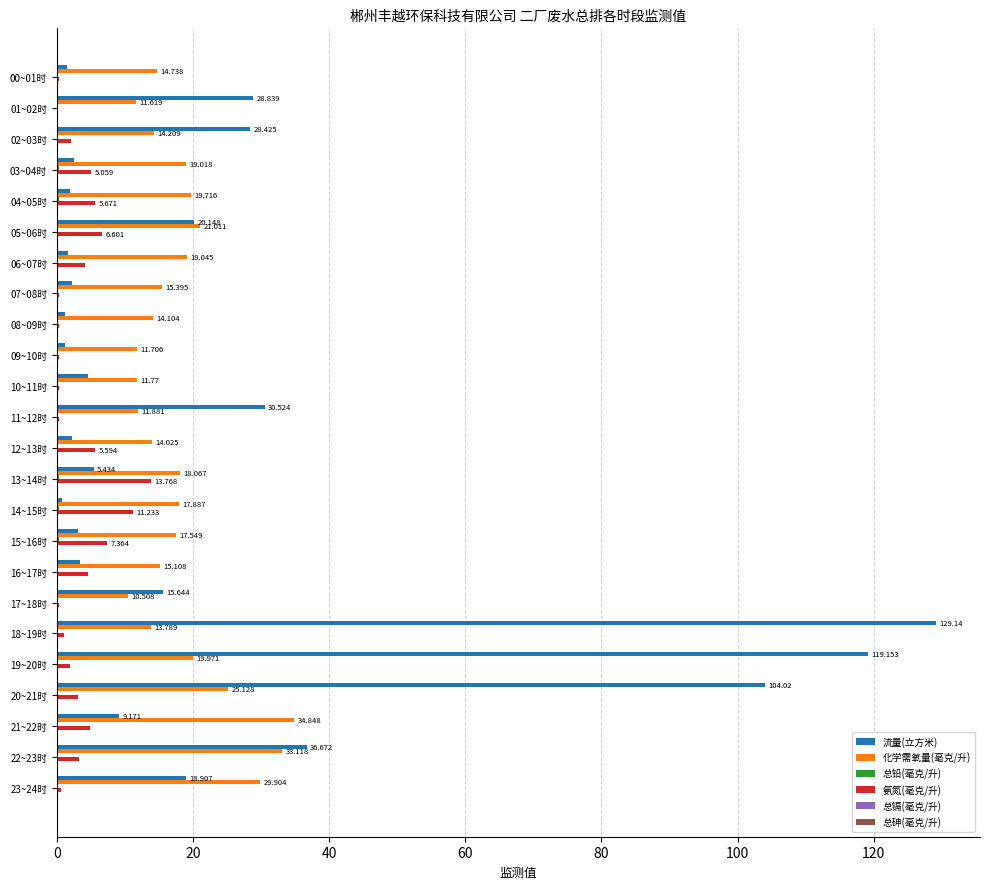

Is the value of 化学需氧量(毫克/升) at 15~16时 greater than the value of 氨氮(毫克/升) at 14~15时?

Yes